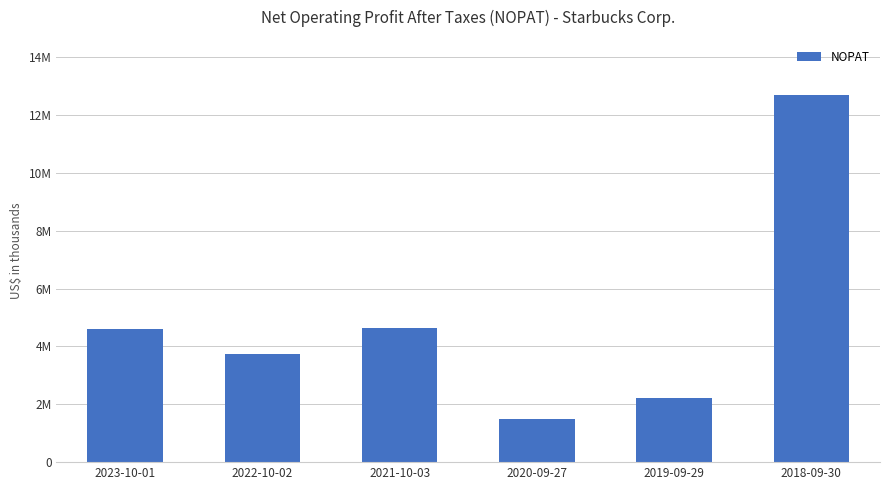

Does the chart contain any negative values?

No